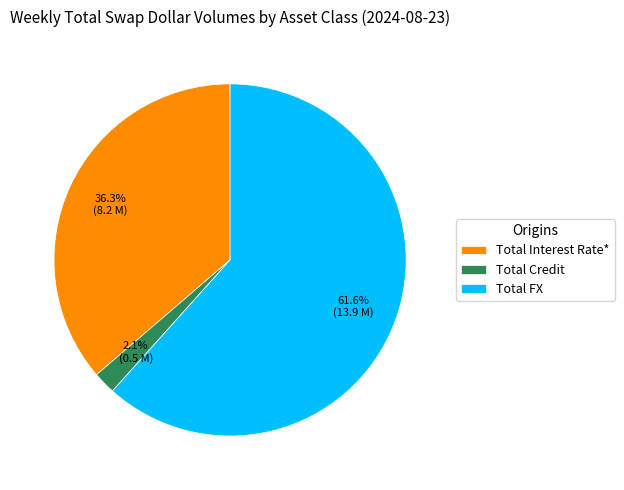

What percentage is the Total FX slice, to the nearest percent?

62%